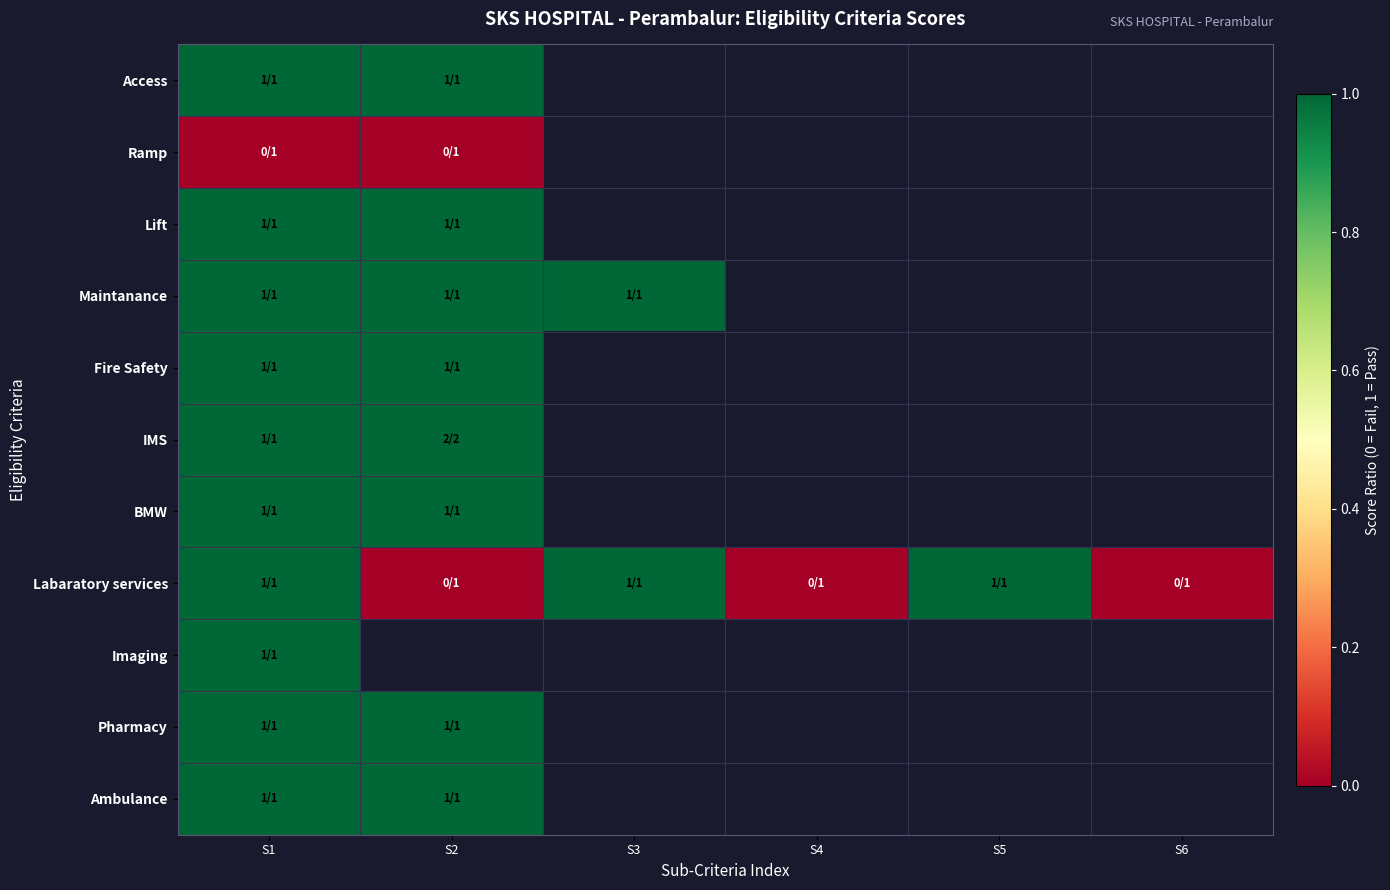

Which series has the largest total across all categories?

Labaratory services